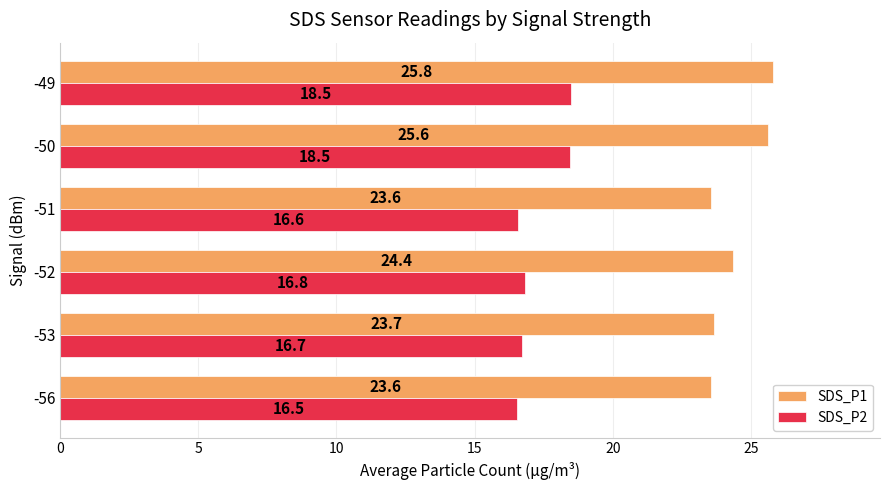

What is the spread (max minus min) of values at -51?

7.0